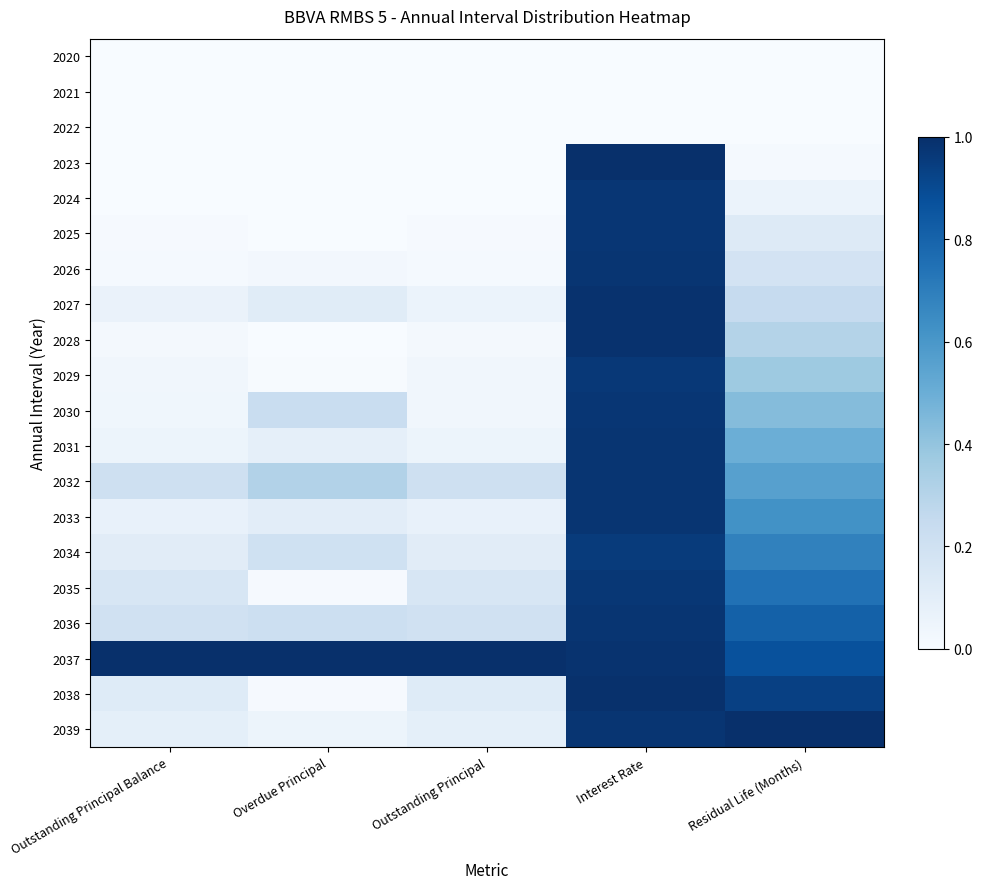

Reading left to right, what are all the values shown in this chart?

2020: Outstanding Principal Balance=0.0	Overdue Principal=0.0	Outstanding Principal=0.0	Interest Rate=0.0	Residual Life (Months)=0.0
2021: Outstanding Principal Balance=0.0	Overdue Principal=0.0	Outstanding Principal=0.0	Interest Rate=0.0	Residual Life (Months)=0.0
2022: Outstanding Principal Balance=0.0	Overdue Principal=0.0	Outstanding Principal=0.0	Interest Rate=0.0	Residual Life (Months)=0.0
2023: Outstanding Principal Balance=0.0	Overdue Principal=0.0	Outstanding Principal=0.0	Interest Rate=1.0	Residual Life (Months)=0.0
2024: Outstanding Principal Balance=0.0	Overdue Principal=0.0	Outstanding Principal=0.0	Interest Rate=1.0	Residual Life (Months)=0.1
2025: Outstanding Principal Balance=0.0	Overdue Principal=0.0	Outstanding Principal=0.0	Interest Rate=1.0	Residual Life (Months)=0.1
2026: Outstanding Principal Balance=0.0	Overdue Principal=0.0	Outstanding Principal=0.0	Interest Rate=1.0	Residual Life (Months)=0.2
2027: Outstanding Principal Balance=0.1	Overdue Principal=0.1	Outstanding Principal=0.1	Interest Rate=1.0	Residual Life (Months)=0.2
2028: Outstanding Principal Balance=0.0	Overdue Principal=0.0	Outstanding Principal=0.0	Interest Rate=1.0	Residual Life (Months)=0.3
2029: Outstanding Principal Balance=0.0	Overdue Principal=0.0	Outstanding Principal=0.0	Interest Rate=1.0	Residual Life (Months)=0.4
2030: Outstanding Principal Balance=0.0	Overdue Principal=0.2	Outstanding Principal=0.0	Interest Rate=1.0	Residual Life (Months)=0.4
2031: Outstanding Principal Balance=0.1	Overdue Principal=0.1	Outstanding Principal=0.1	Interest Rate=1.0	Residual Life (Months)=0.5
2032: Outstanding Principal Balance=0.2	Overdue Principal=0.3	Outstanding Principal=0.2	Interest Rate=1.0	Residual Life (Months)=0.6
2033: Outstanding Principal Balance=0.1	Overdue Principal=0.1	Outstanding Principal=0.1	Interest Rate=1.0	Residual Life (Months)=0.6
2034: Outstanding Principal Balance=0.1	Overdue Principal=0.2	Outstanding Principal=0.1	Interest Rate=1.0	Residual Life (Months)=0.7
2035: Outstanding Principal Balance=0.2	Overdue Principal=0.0	Outstanding Principal=0.2	Interest Rate=1.0	Residual Life (Months)=0.7
2036: Outstanding Principal Balance=0.2	Overdue Principal=0.2	Outstanding Principal=0.2	Interest Rate=1.0	Residual Life (Months)=0.8
2037: Outstanding Principal Balance=1.0	Overdue Principal=1.0	Outstanding Principal=1.0	Interest Rate=1.0	Residual Life (Months)=0.9
2038: Outstanding Principal Balance=0.1	Overdue Principal=0.0	Outstanding Principal=0.1	Interest Rate=1.0	Residual Life (Months)=0.9
2039: Outstanding Principal Balance=0.1	Overdue Principal=0.1	Outstanding Principal=0.1	Interest Rate=1.0	Residual Life (Months)=1.0